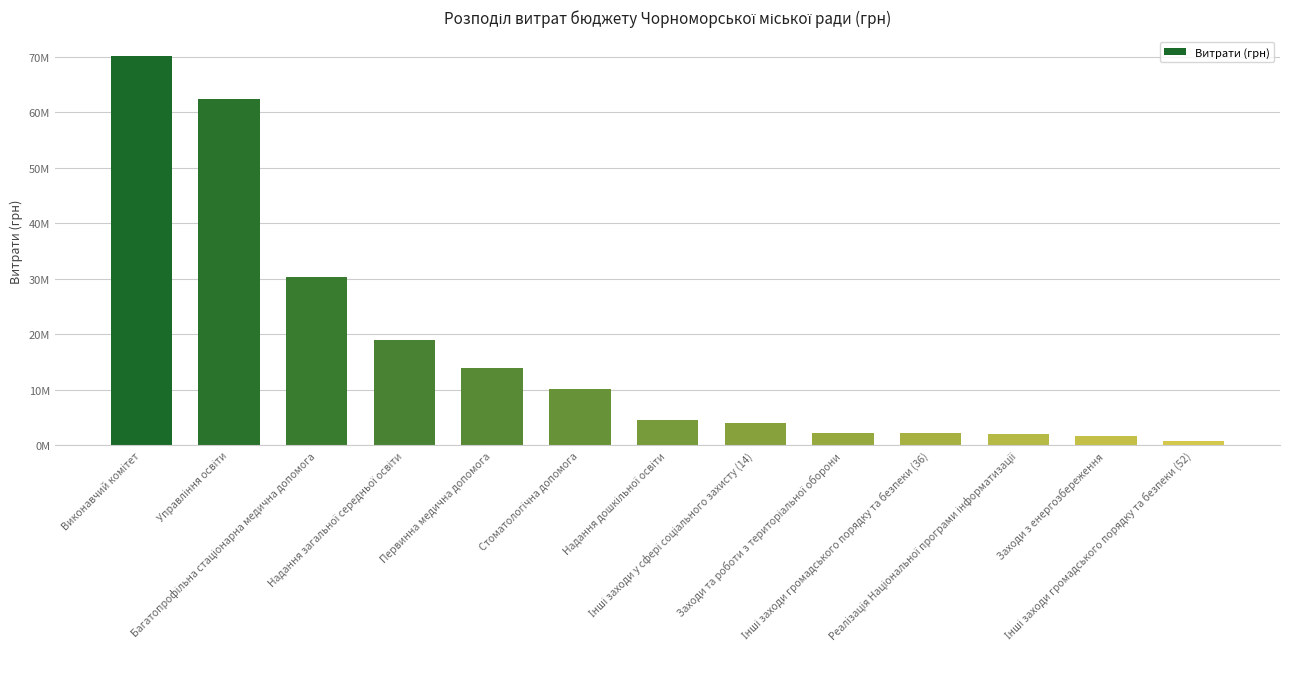

True or false: the data shows 2220100 at Інші заходи громадського порядку та безпеки (36).

True